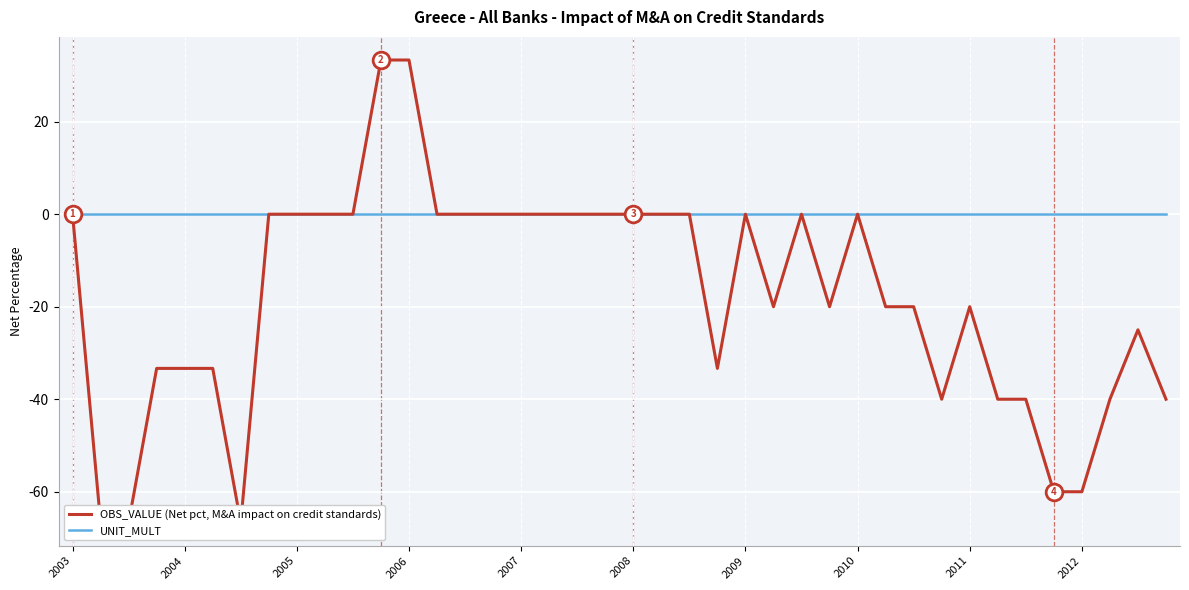

What is the minimum value shown in the chart?

-66.7